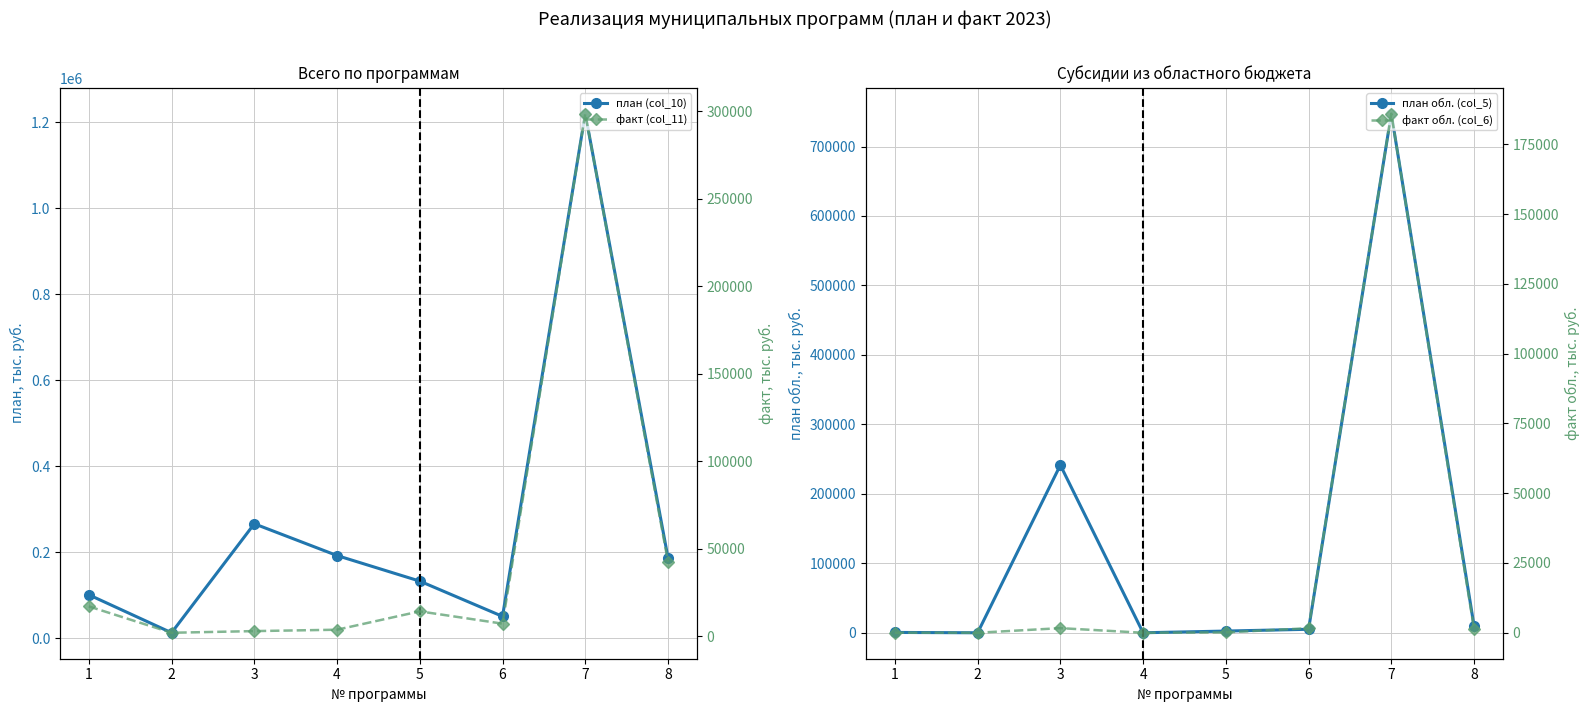

What is the sum of the план (col_10) values at 5 and 3?

399531.1